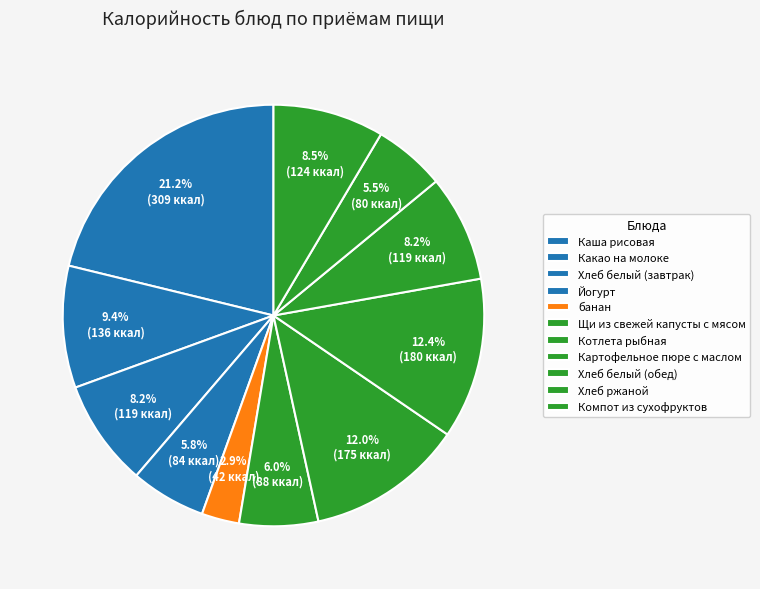

Which has a higher value, Щи из свежей капусты с мясом or Йогурт?

Щи из свежей капусты с мясом